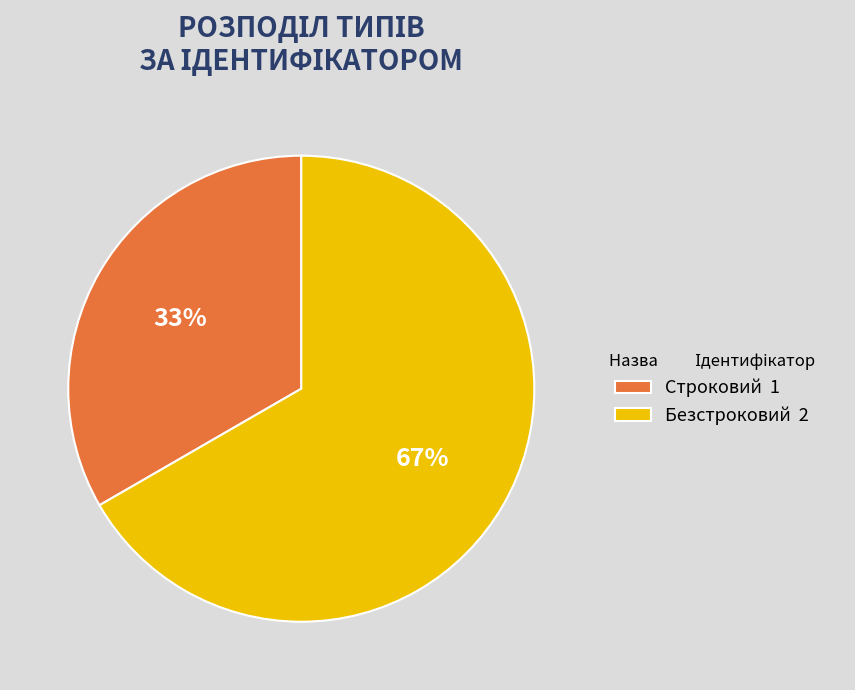

Rank the categories by value from lowest to highest.

Строковий, Безстроковий